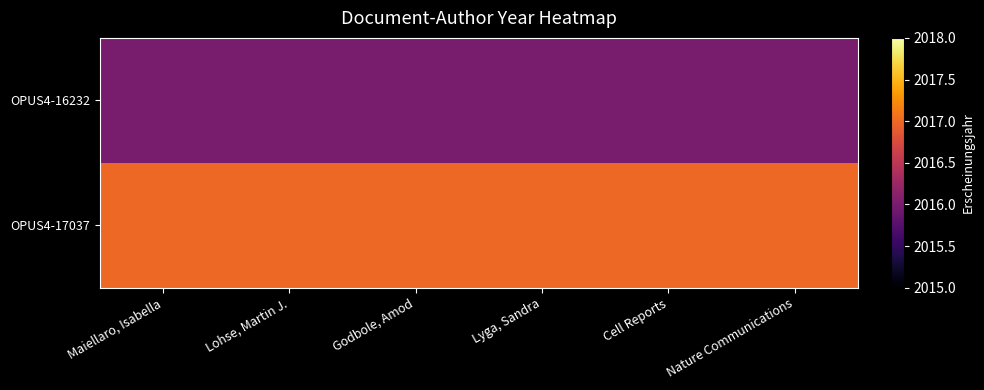

What is the smallest value displayed?

2016